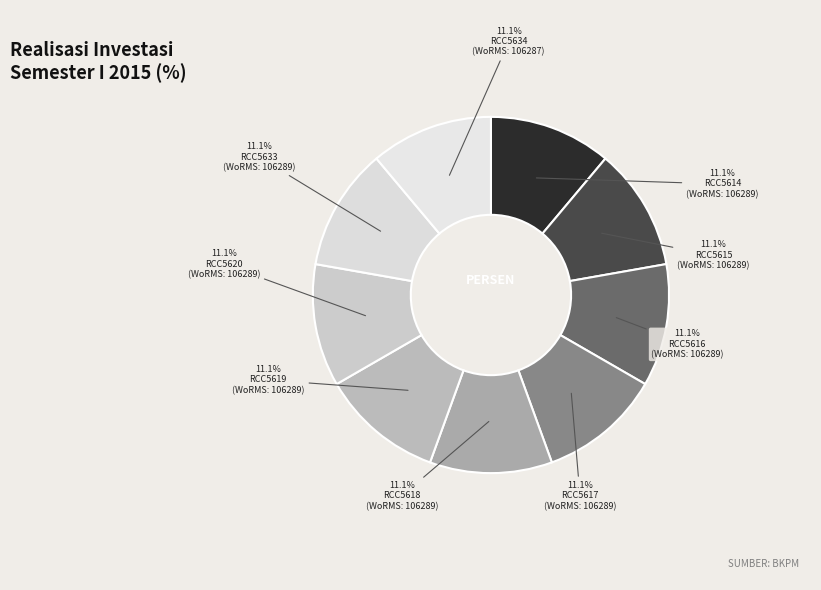

Is RCC5620 the majority of the pie?

No